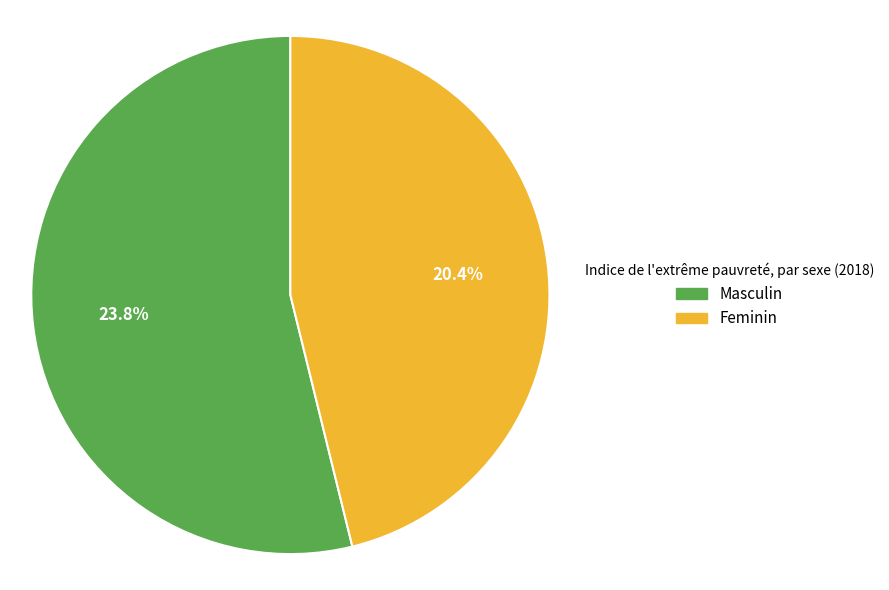

Is there a majority slice in this chart?

Yes